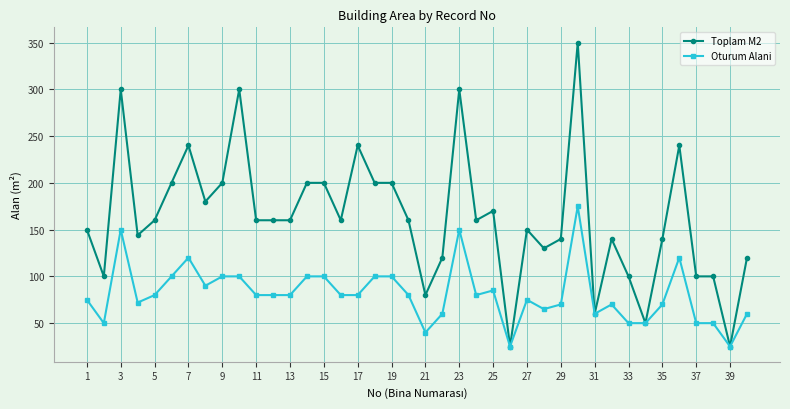

What are all the series names shown in the legend?

Toplam M2, Oturum Alani